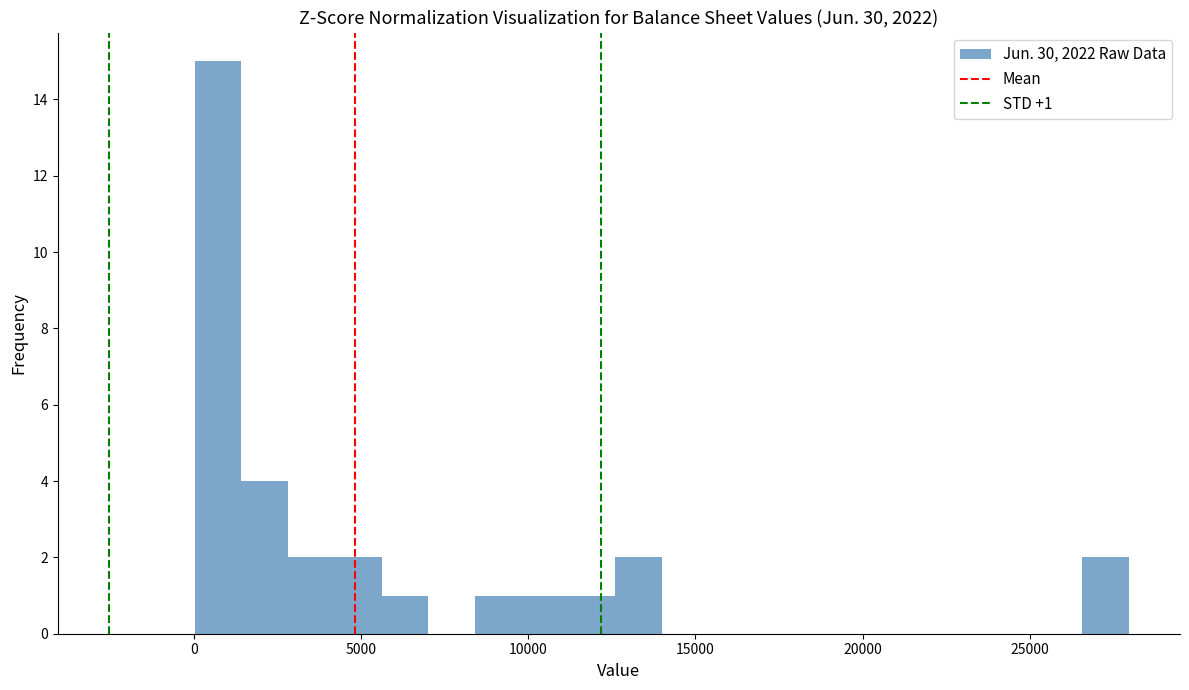

Read against the x-axis, roughly where is the centre of the tallest bar?

500